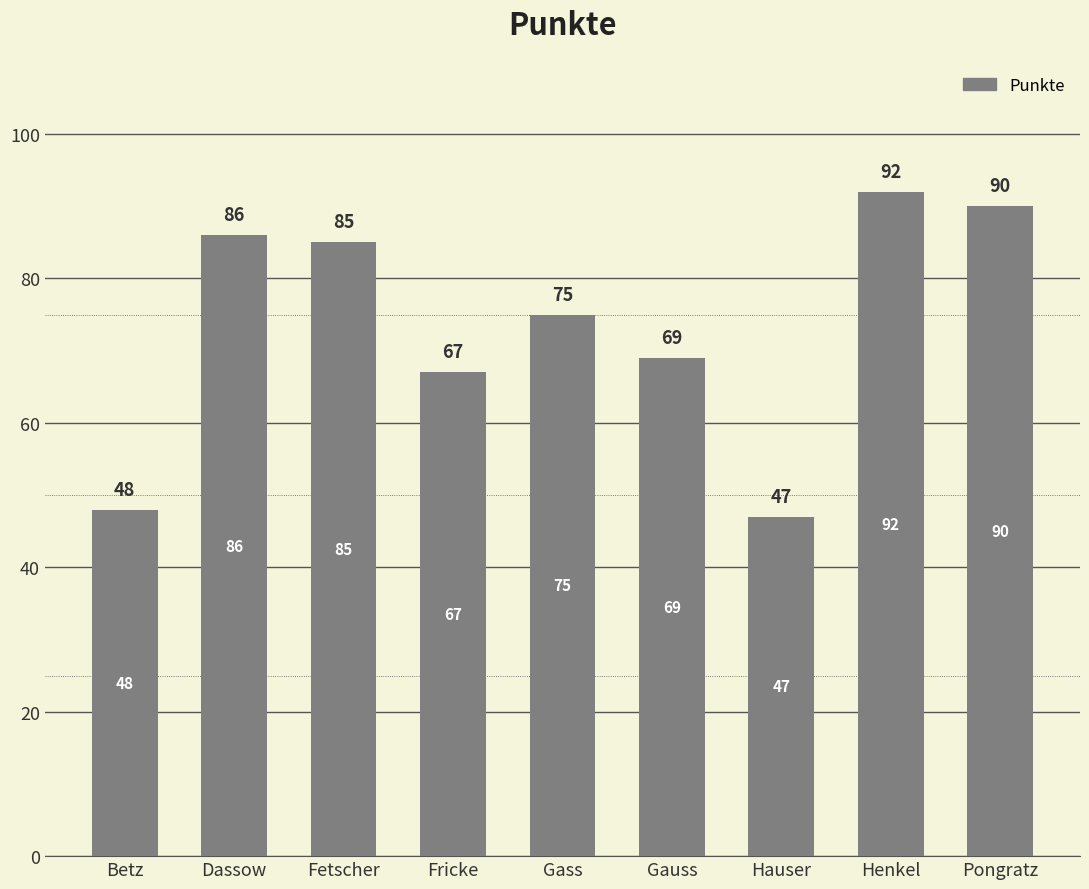

What is the change in value from Fricke to Gass?

+8